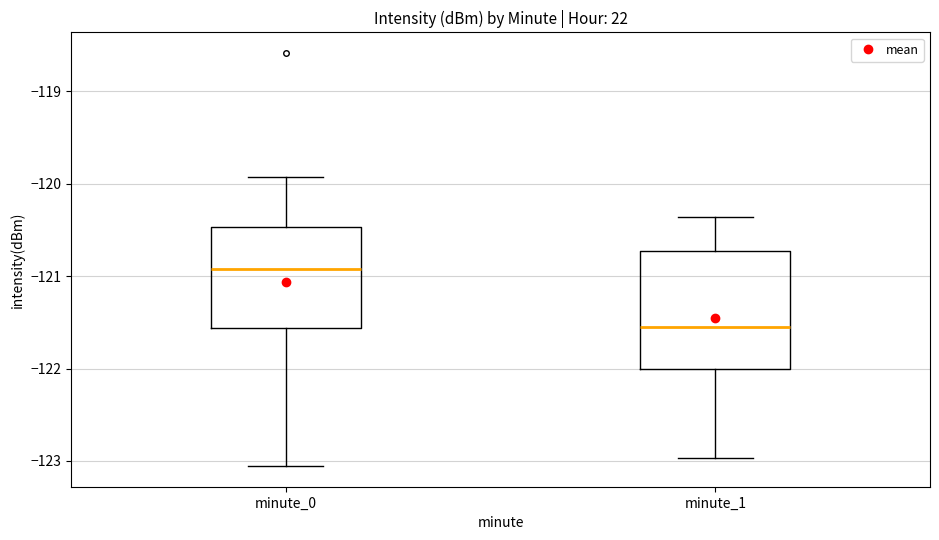

Where is the upper edge of the box for minute_1 on the y-axis? The values are not printed on the chart, so give them approximately, as read against the axis.

-120.7